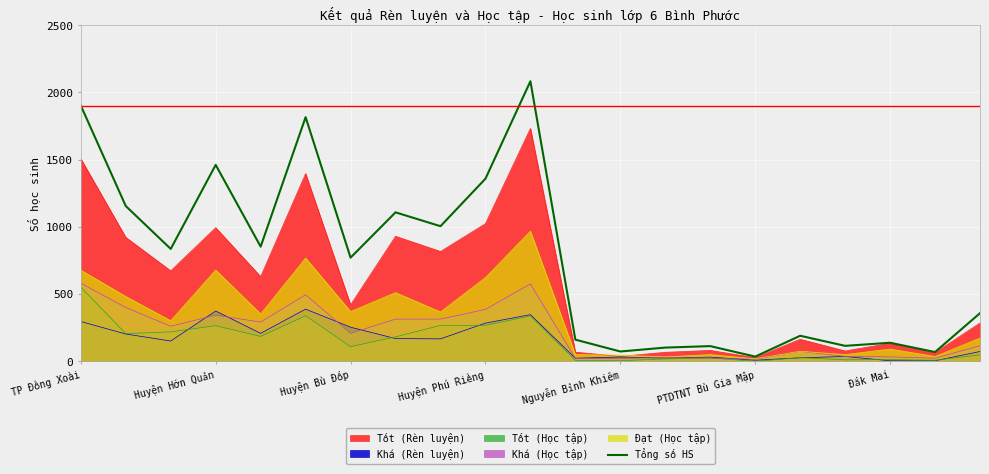

At which label does the data first exceed 771?

TP Đồng Xoài